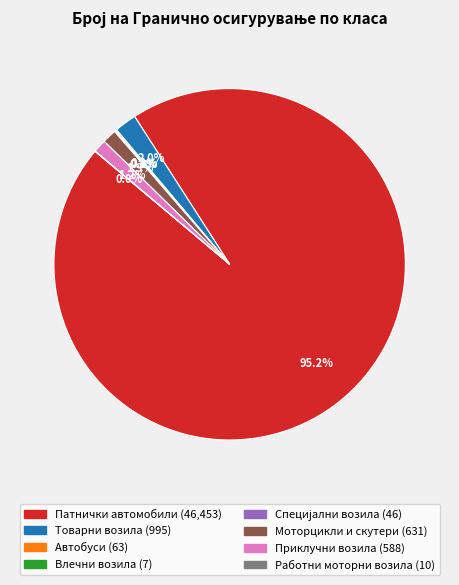

Is the sum of Приклучни возила and Патнички автомобили greater than half?

Yes